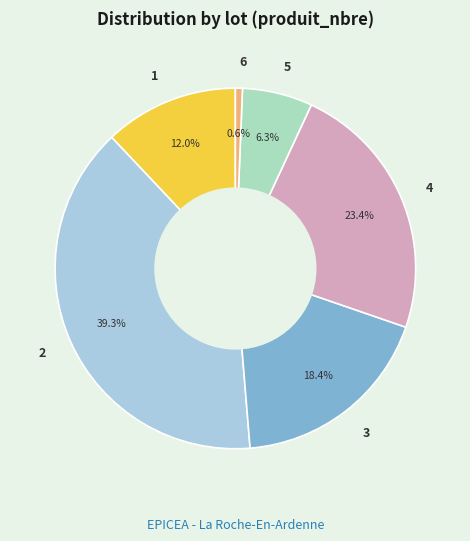

How many slices are in this pie chart?

6